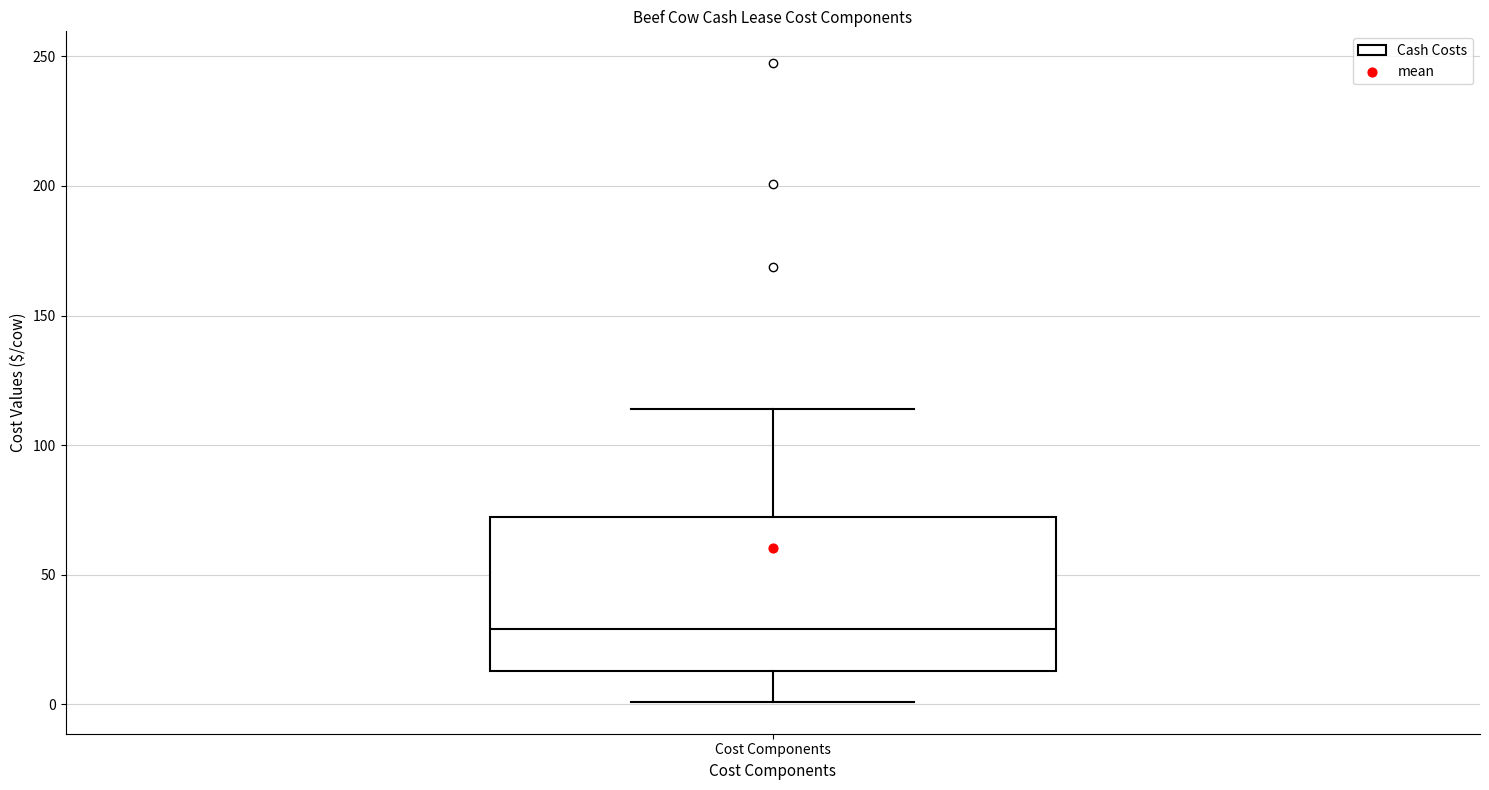

Transcribe this box plot: give where the median line is, the range the box spans, and where the two whiskers end, as read against the y-axis. The values are not printed on the chart, so give them approximately, as read against the axis.

median 30, box 15 to 70, whiskers 0 to 115